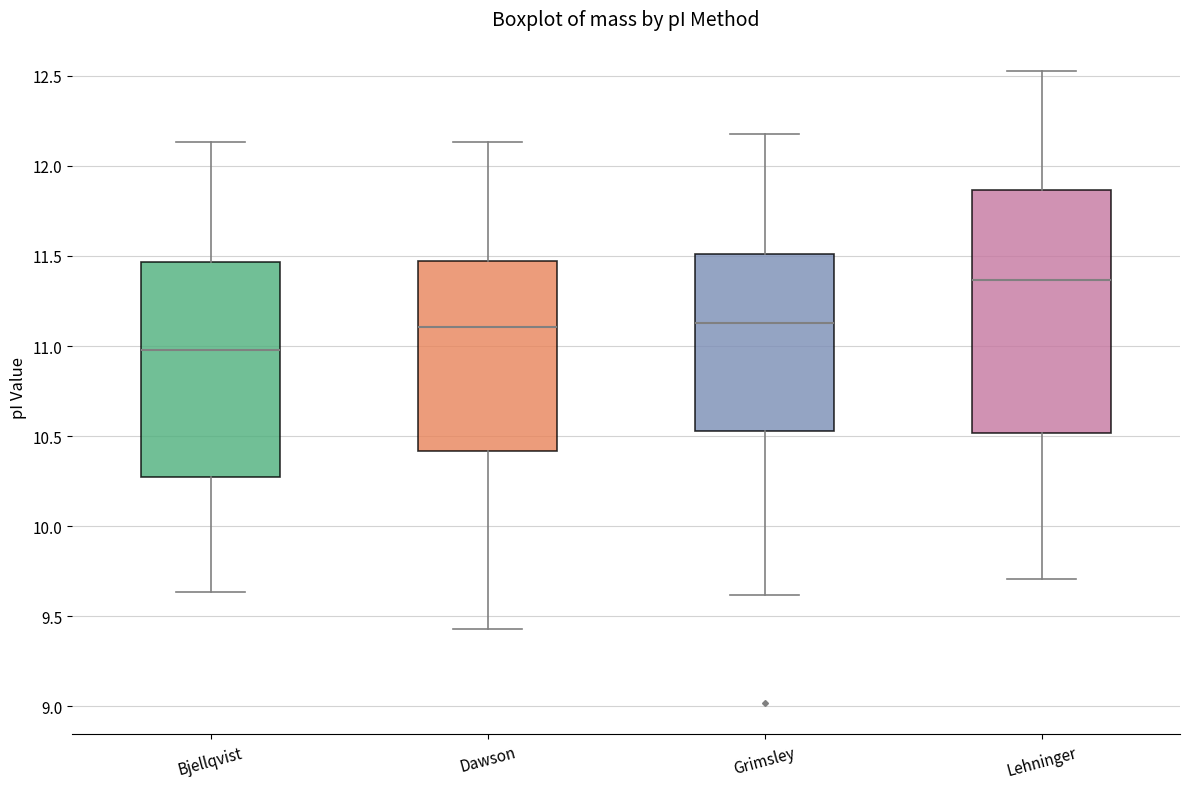

Reading left to right, transcribe this box plot: for each box, give where its median line is, the range the box spans, and where its two whiskers end, as read against the y-axis. The values are not printed on the chart, so give them approximately, as read against the axis.

Bjellqvist: median 11.00, box 10.25 to 11.45, whiskers 9.65 to 12.15
Dawson: median 11.10, box 10.40 to 11.45, whiskers 9.45 to 12.15
Grimsley: median 11.15, box 10.55 to 11.50, whiskers 9.60 to 12.20
Lehninger: median 11.35, box 10.50 to 11.85, whiskers 9.70 to 12.55